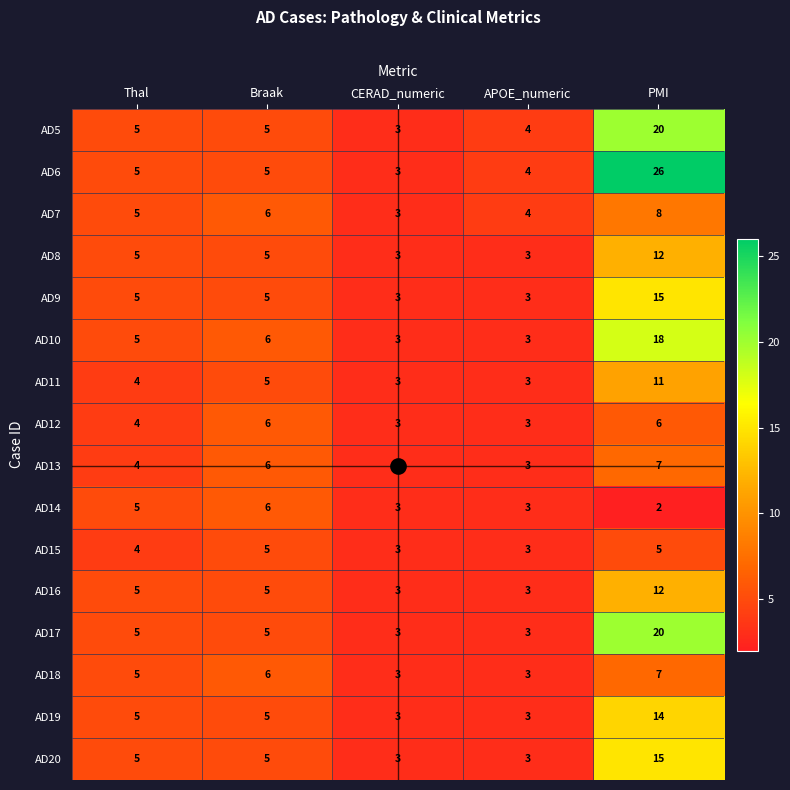

How many categories are shown in the chart?

5